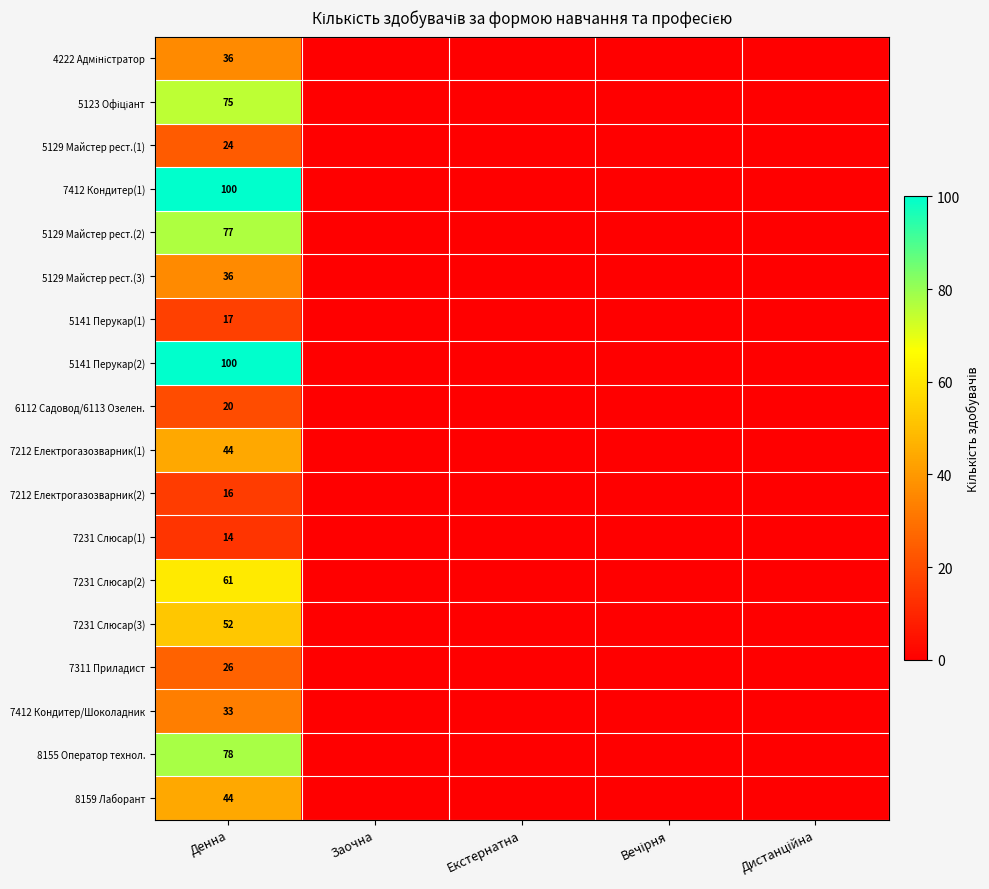

What is the spread (max minus min) of values at Денна?

86